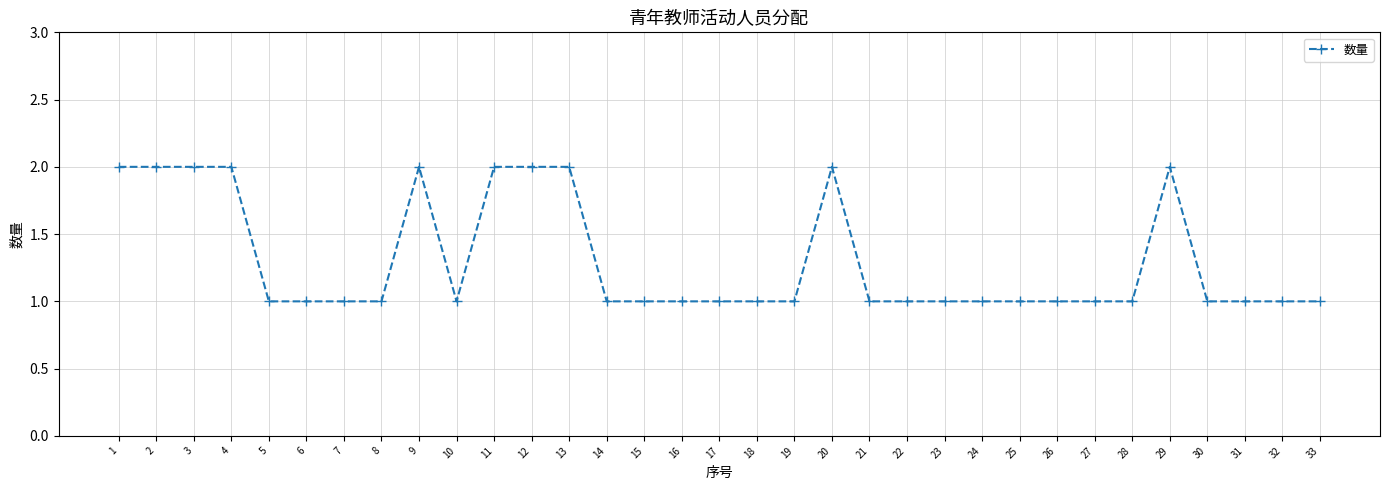

What is the greatest value displayed?

2